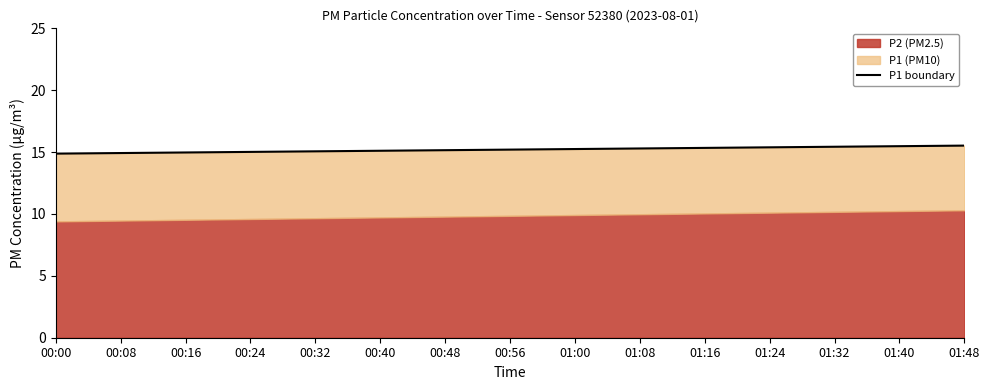

Where does the data first go above 15?

00:24